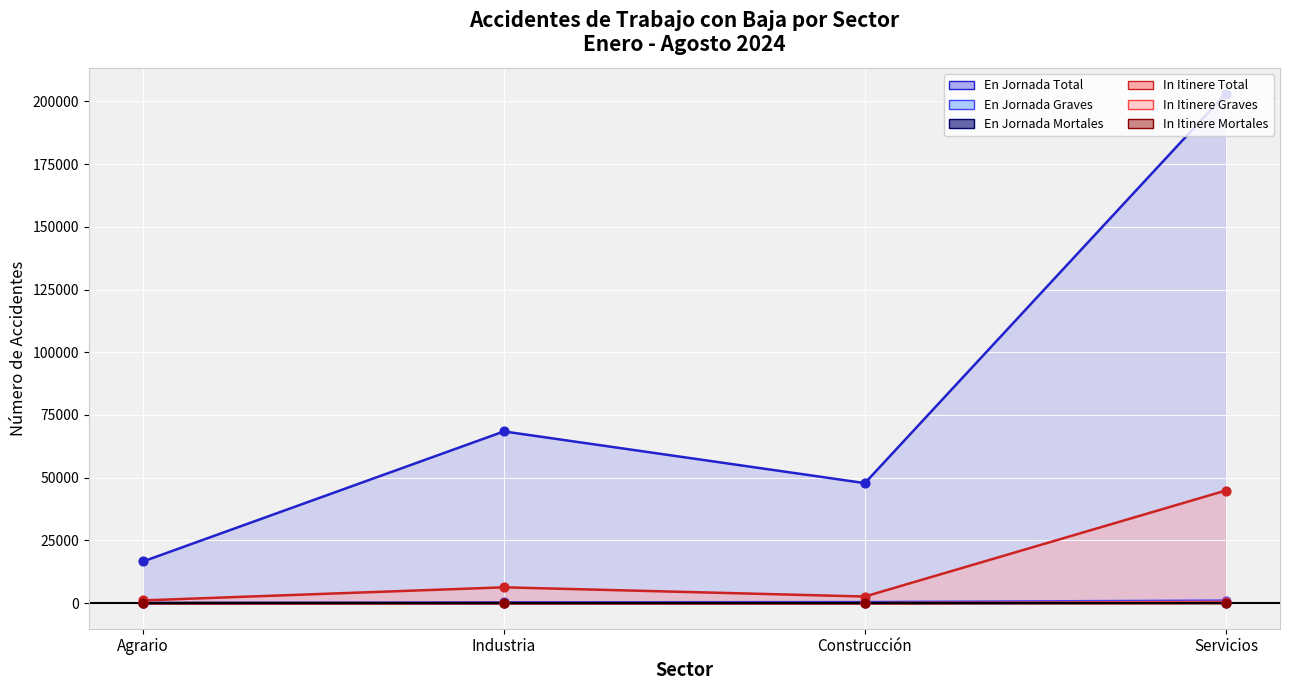

What are all the series names shown in the legend?

En Jornada Total, En Jornada Graves, En Jornada Mortales, In Itinere Total, In Itinere Graves, In Itinere Mortales